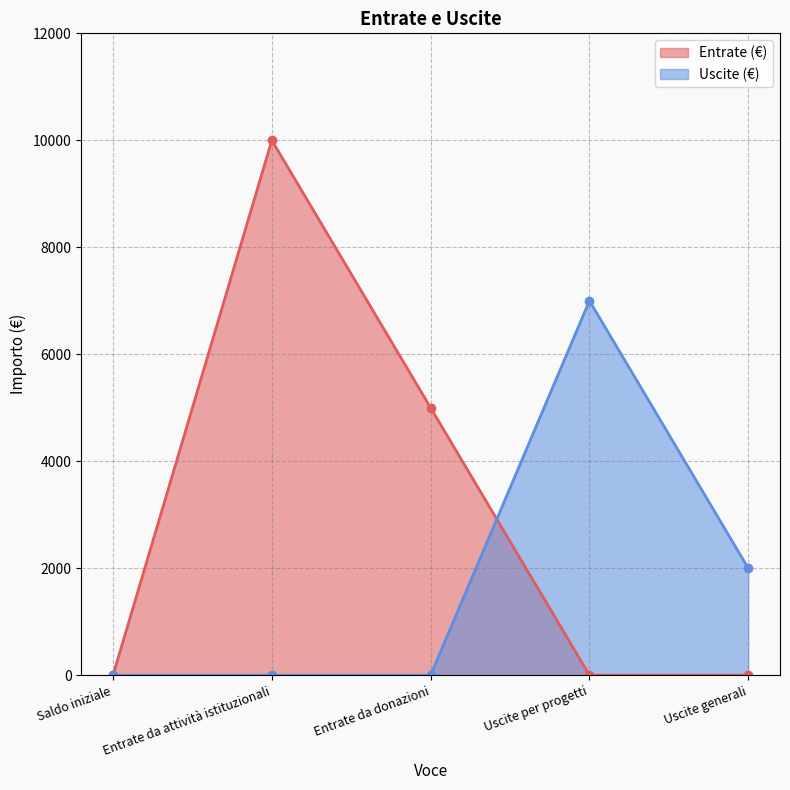

Reading left to right, list all the values displayed in this chart.

Entrate (€): Saldo iniziale=0	Entrate da attività istituzionali=10000	Entrate da donazioni=5000	Uscite per progetti=0	Uscite generali=0
Uscite (€): Saldo iniziale=0	Entrate da attività istituzionali=0	Entrate da donazioni=0	Uscite per progetti=7000	Uscite generali=2000